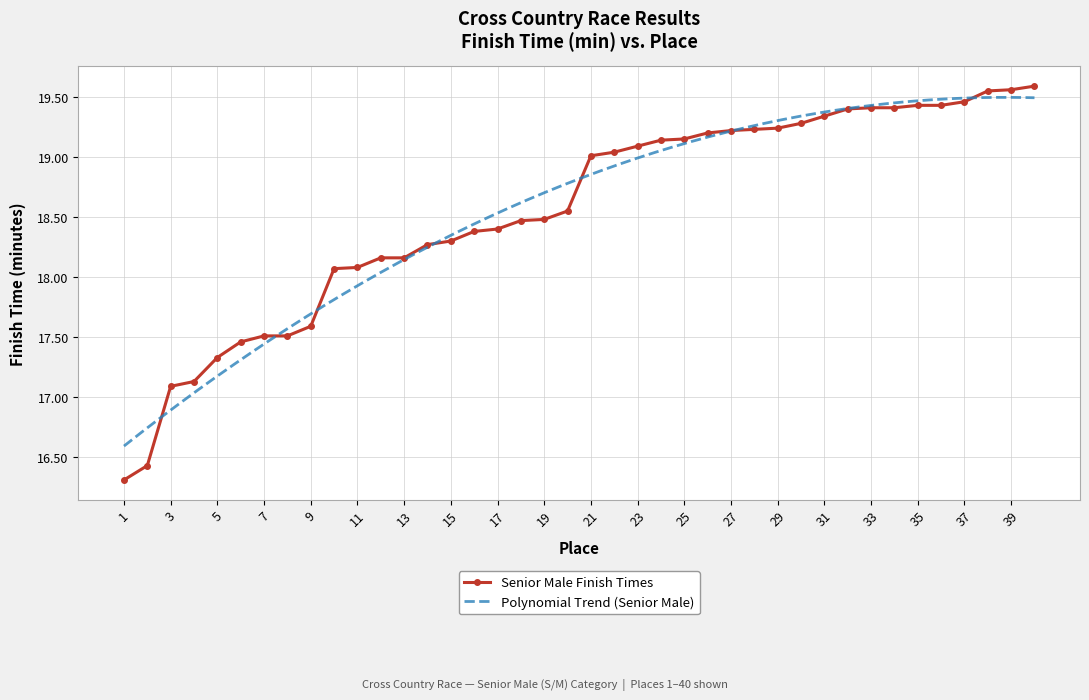

At which label is the value closest to 17?

3